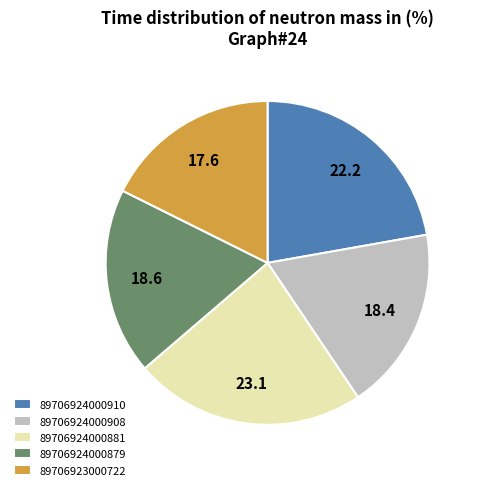

What is the ratio of the value at 89706923000722 to the value at 89706924000910?

0.8